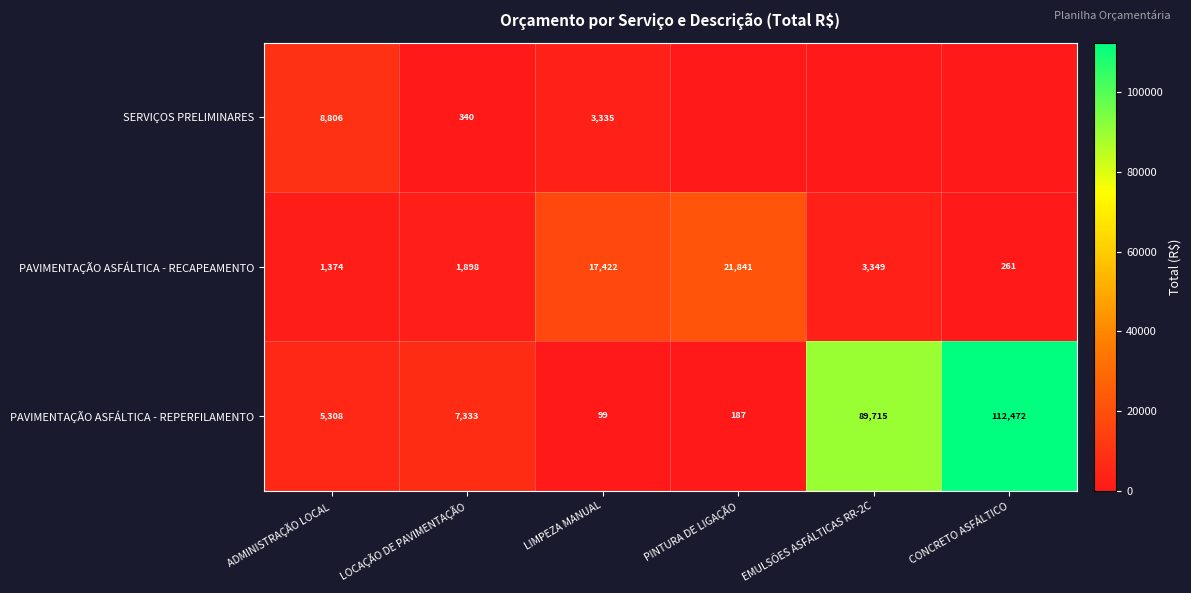

At which label is PAVIMENTAÇÃO ASFÁLTICA - REPERFILAMENTO closest to 56285?

EMULSÕES ASFÁLTICAS RR-2C